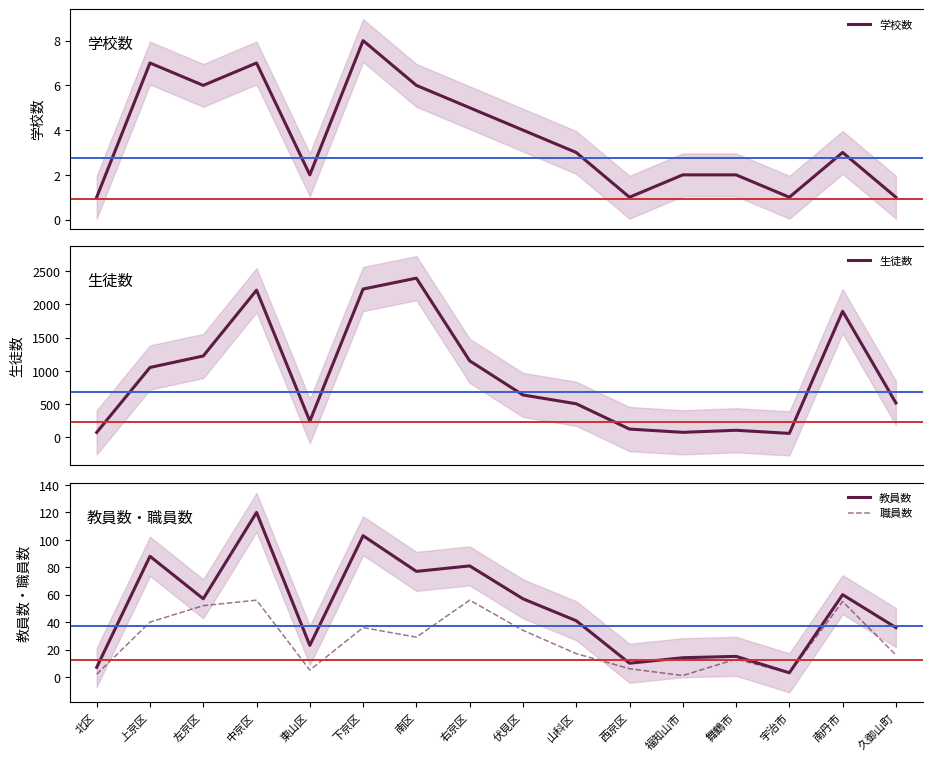

How many lines are shown in the chart?

4